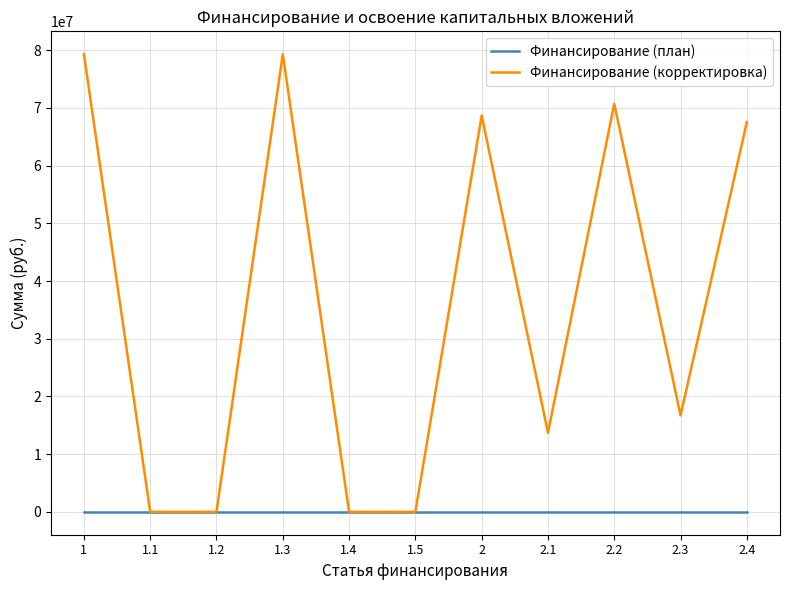

At 1.3, list the series in order from smallest to largest.

Финансирование (план), Финансирование (корректировка)